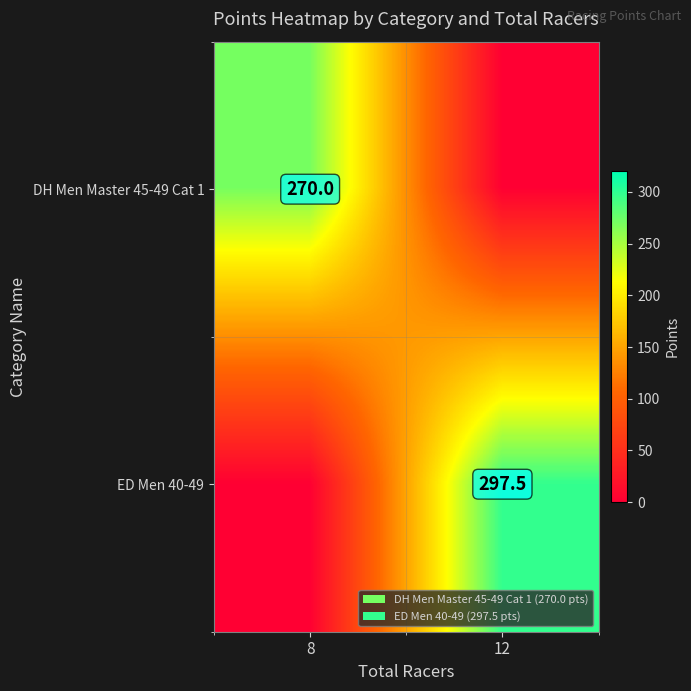

How many categories are shown in the chart?

2